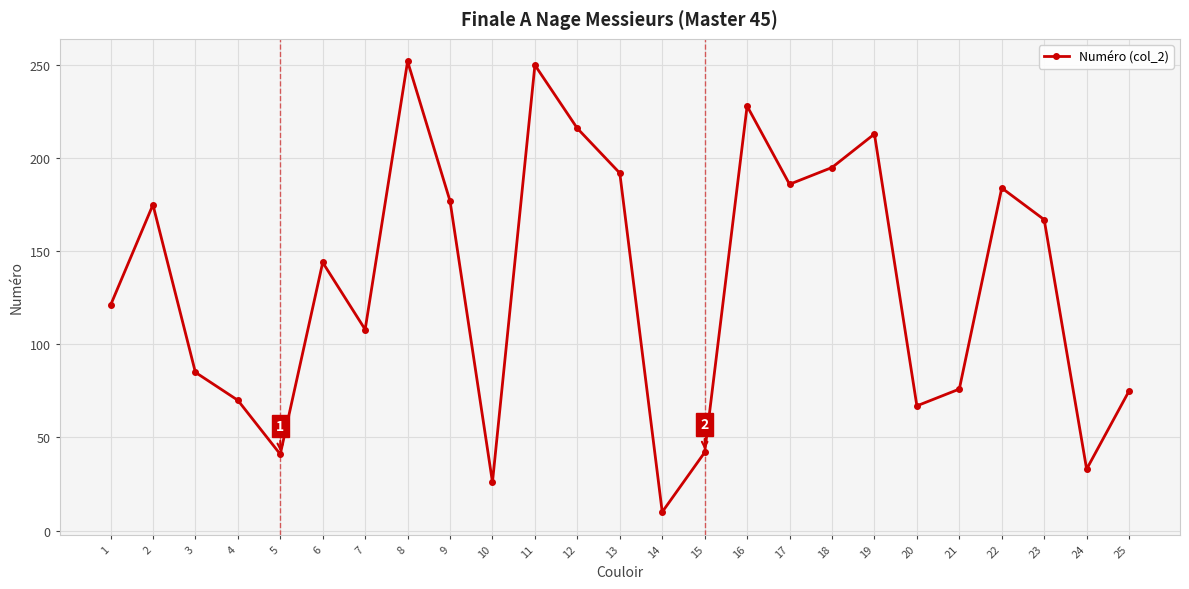

What is the approximate value at 5, to the nearest 5?

40